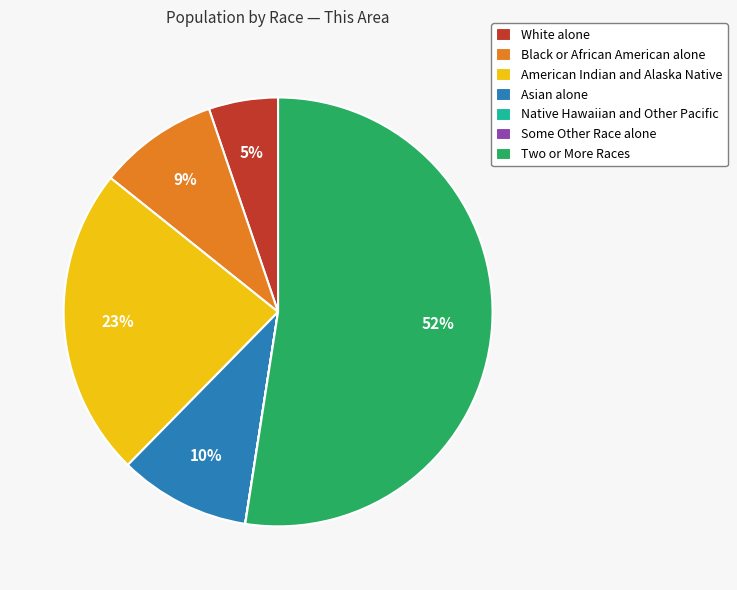

What is the ratio of the value at Black or African American alone to the value at American Indian and Alaska Native?

0.4